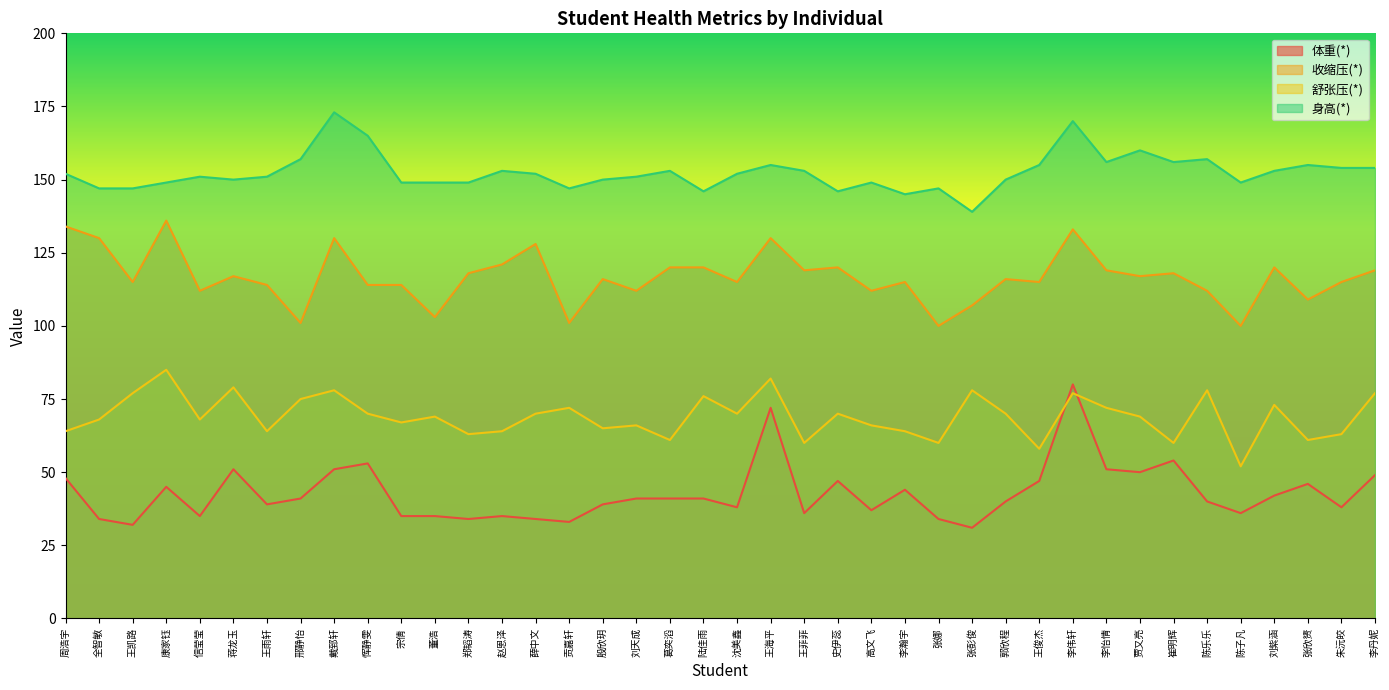

Does the chart have visible grid lines?

No